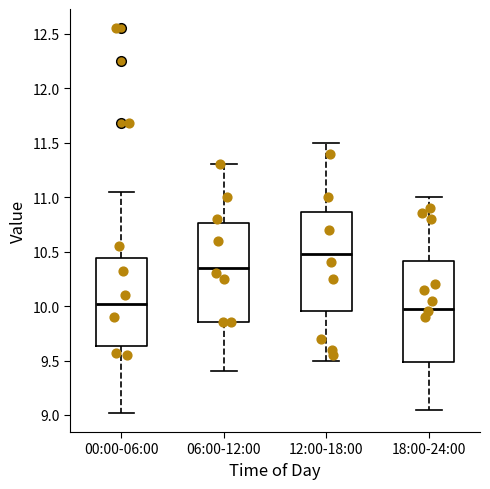

Reading left to right, read every box against the y-axis: the position of its median line, the range the box covers, and the ends of its whiskers. The values are not printed on the chart, so give them approximately, as read against the axis.

00:00-06:00: median 10.00, box 9.65 to 10.45, whiskers 9.00 to 11.05
06:00-12:00: median 10.35, box 9.85 to 10.75, whiskers 9.40 to 11.30
12:00-18:00: median 10.50, box 9.95 to 10.85, whiskers 9.50 to 11.50
18:00-24:00: median 10.00, box 9.50 to 10.40, whiskers 9.05 to 11.00